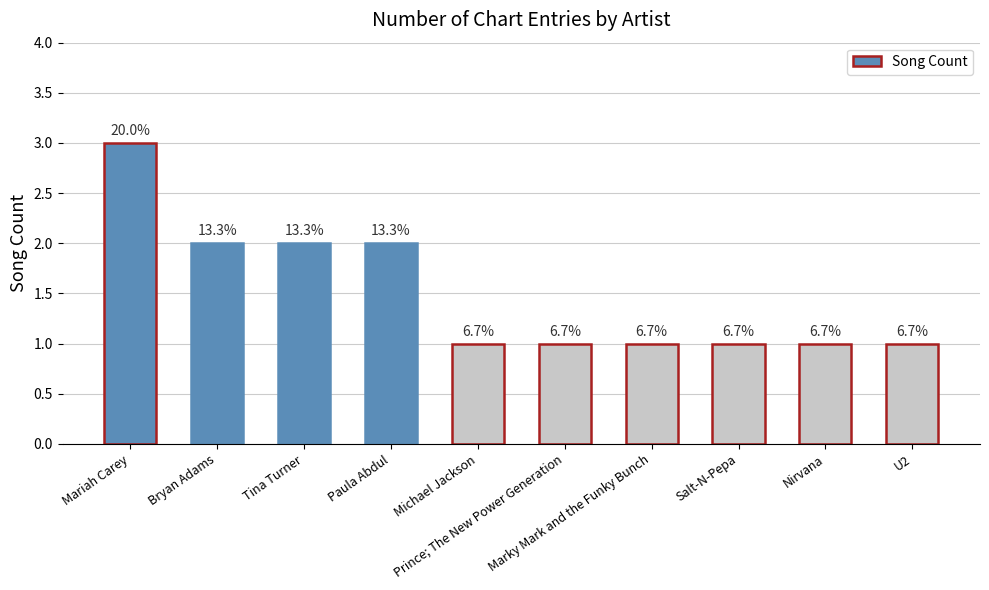

What is the approximate value at Paula Abdul?

2